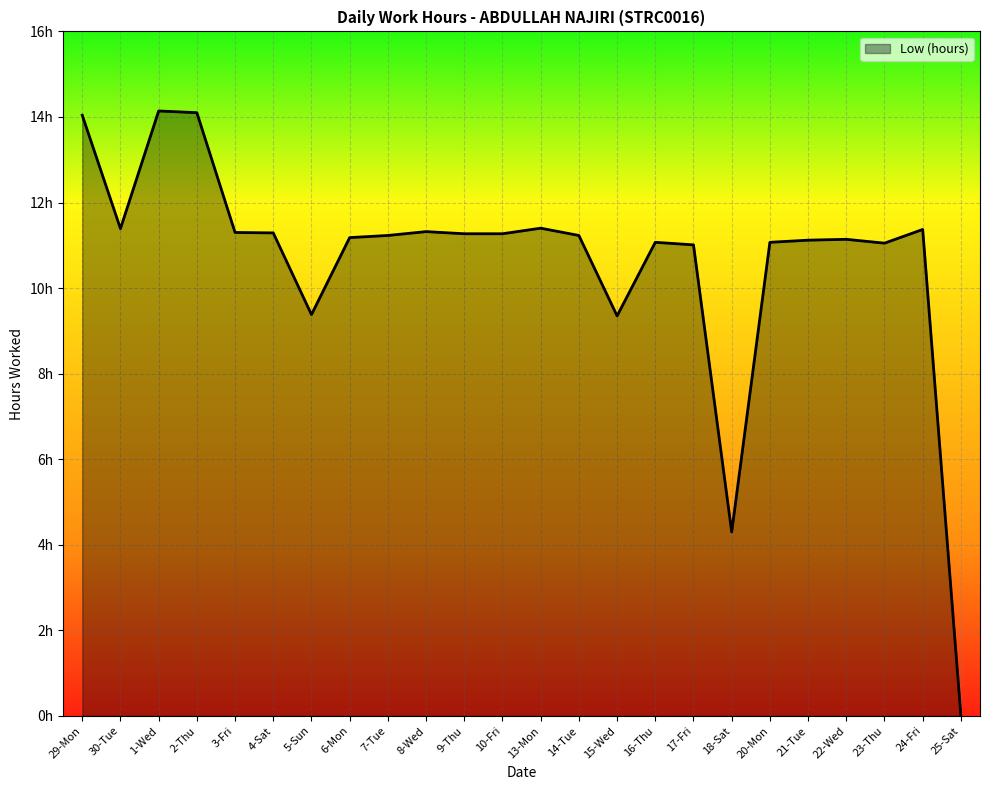

At which category does the data reach its first local peak?

1-Wed